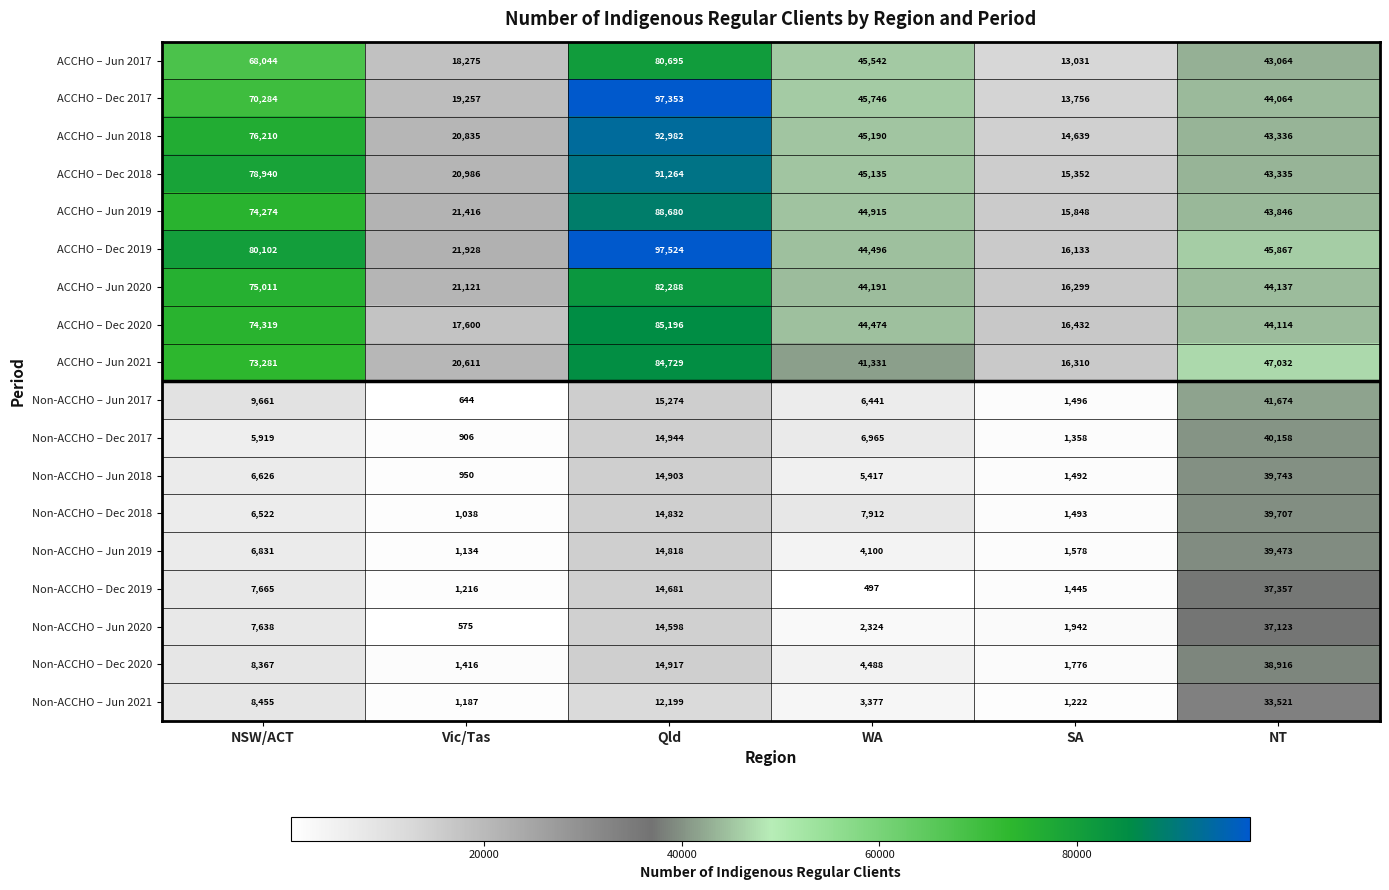

Which series has the largest total across all categories?

ACCHO – Dec 2019